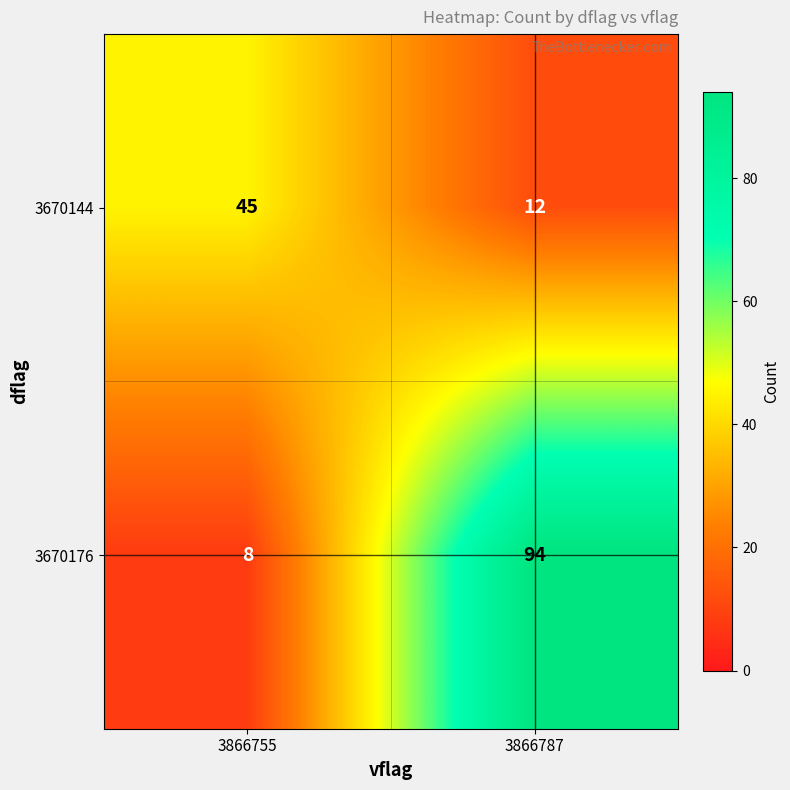

List the series in order of their overall mean, highest first.

3670176, 3670144